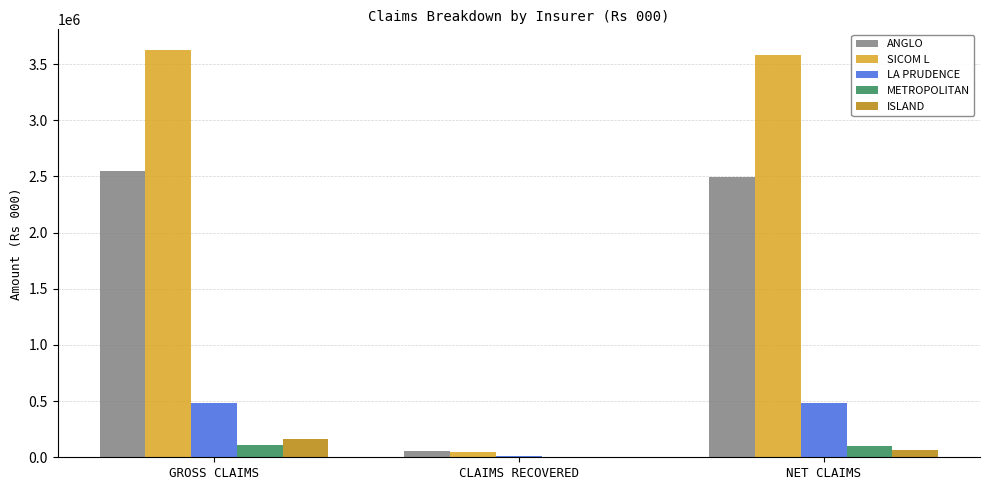

How many LA PRUDENCE values are between 12247 and 485712?

3